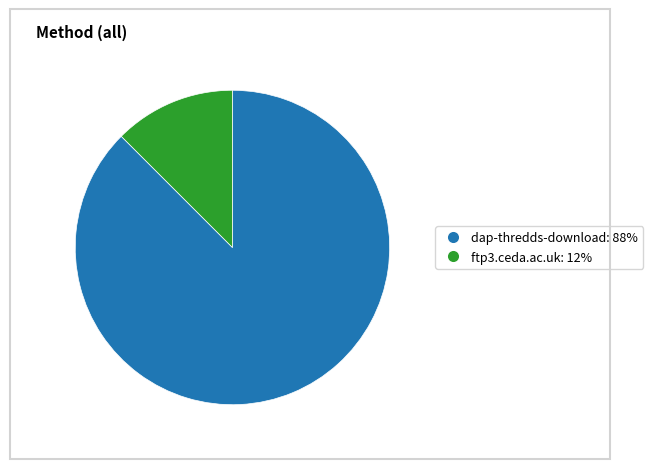

Rank the categories by value from highest to lowest.

dap-thredds-download, ftp3.ceda.ac.uk